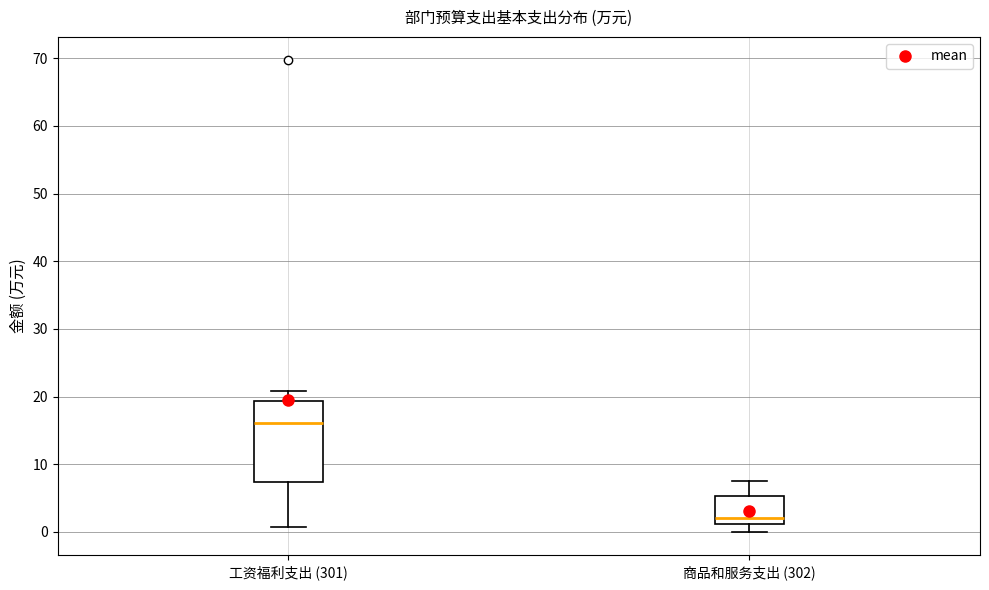

Which box's median line is the lowest?

商品和服务支出 (302)